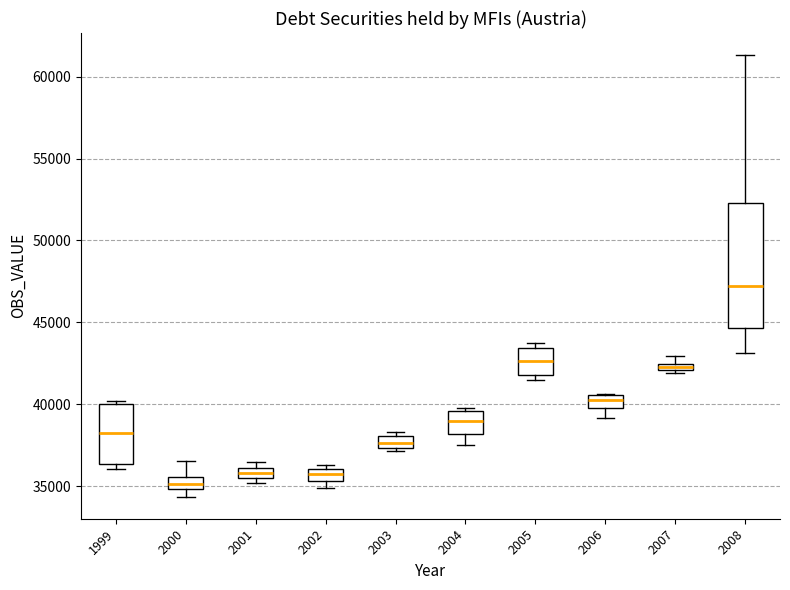

Which box has the highest median line?

2008